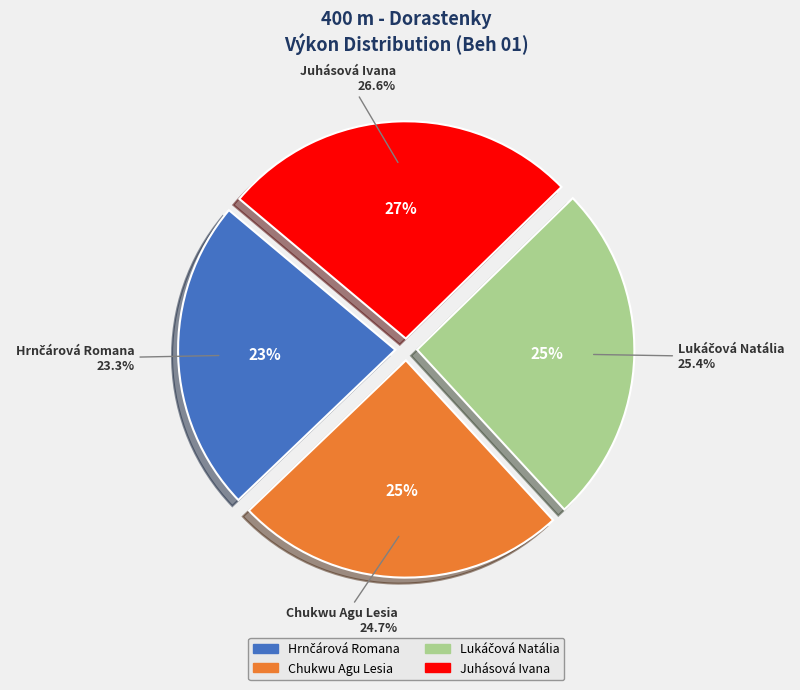

Is there any slice that represents more than half of the pie?

No